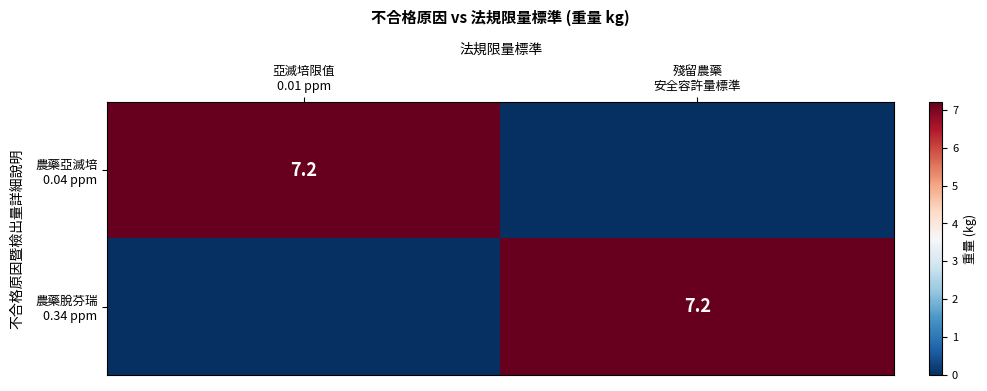

The value of 農藥脫芬瑞 0.34 ppm at 殘留農藥 安全容許量標準 is 4.5. True or false?

False